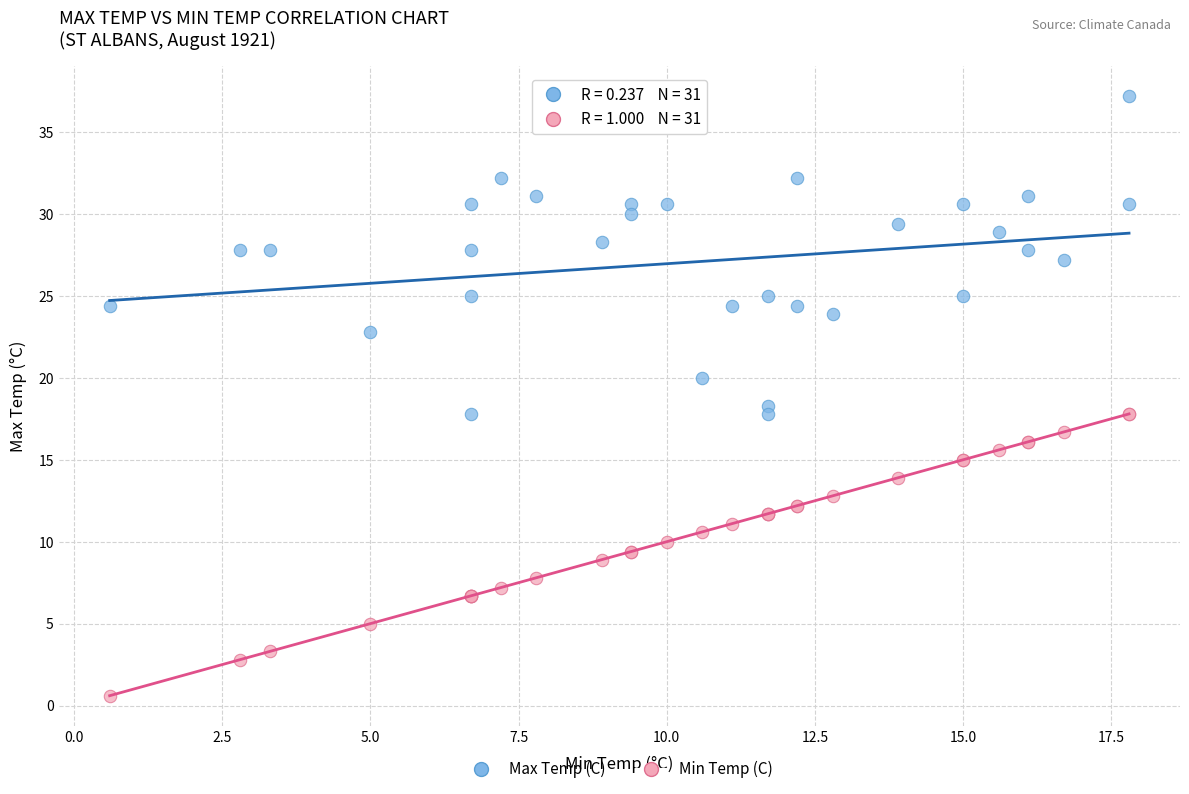

Which series contains the highest Y value?

Max Temp (C)